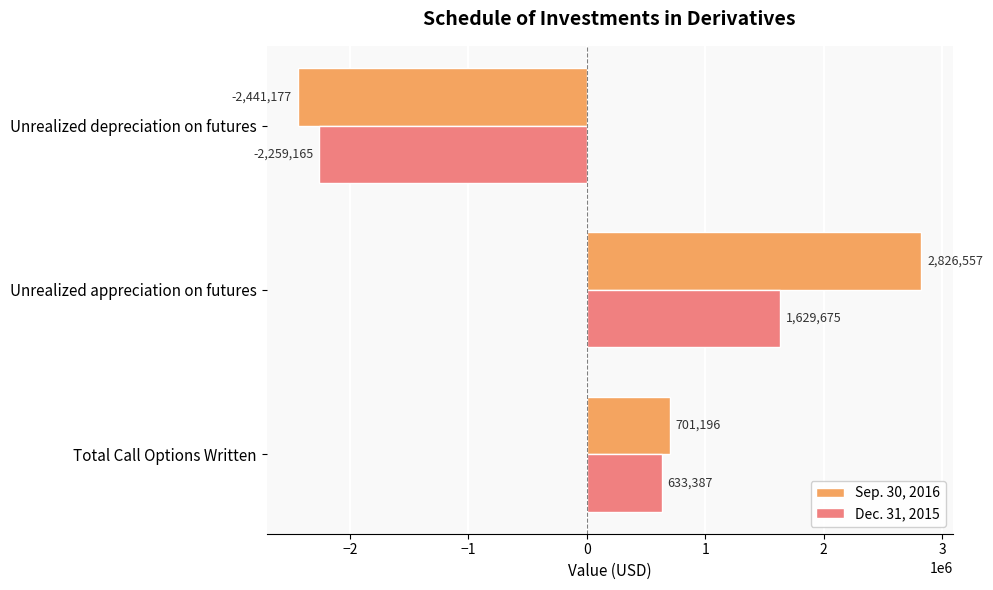

At how many categories does at least one series exceed 1414094?

1